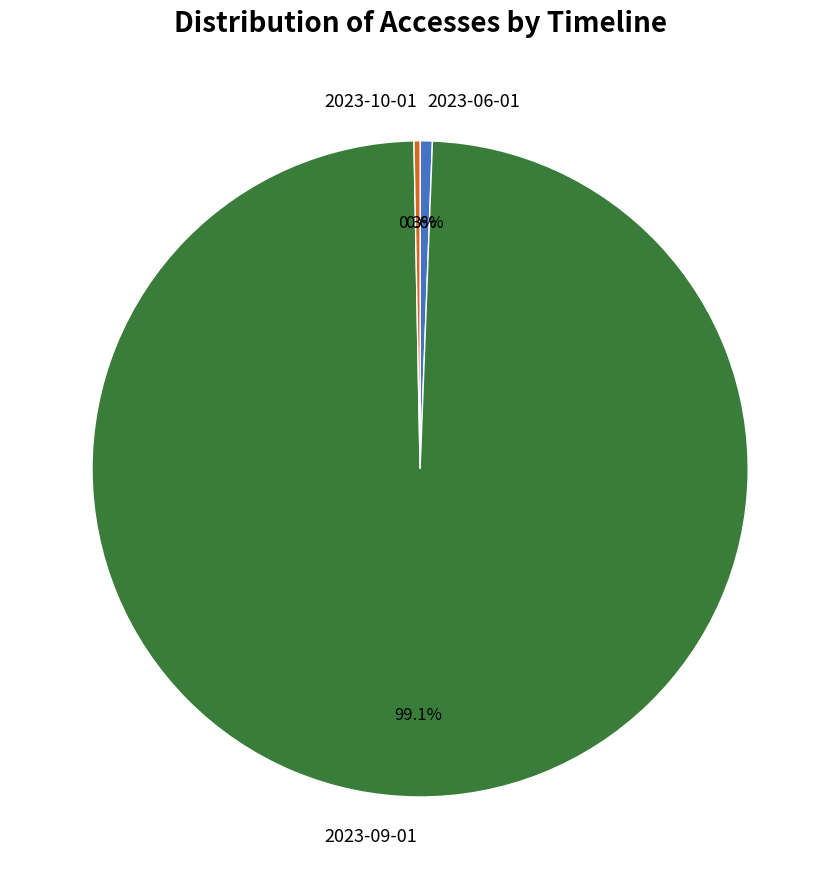

To the nearest percent, what is the difference between the 2023-09-01 and 2023-10-01 slice percentages?

99%